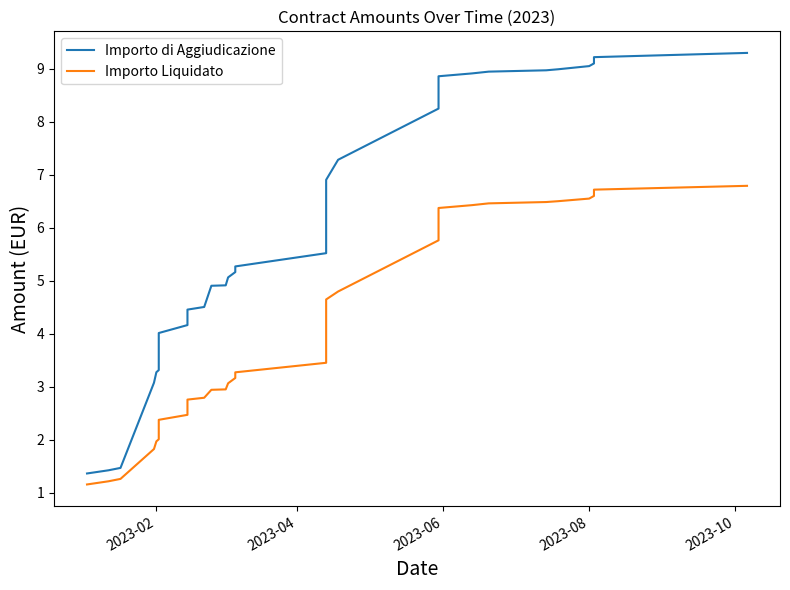

What is the maximum value shown in the chart?

9.3